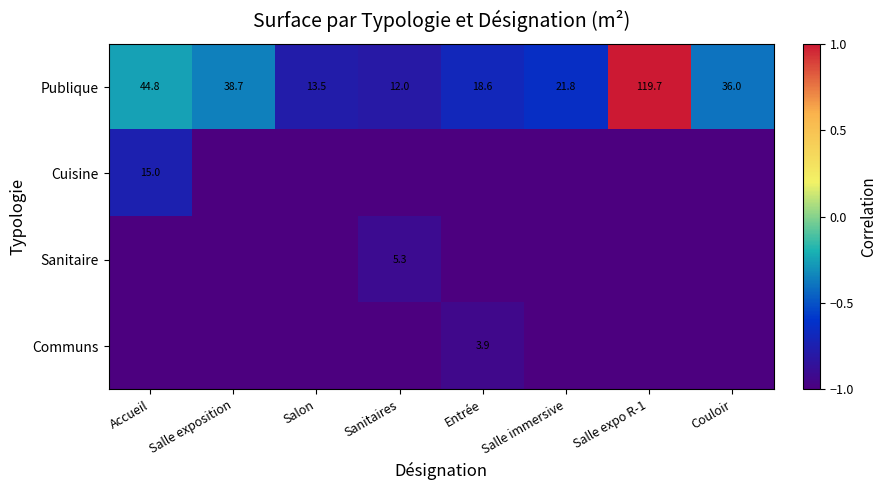

At which label does Publique reach its minimum?

Sanitaires